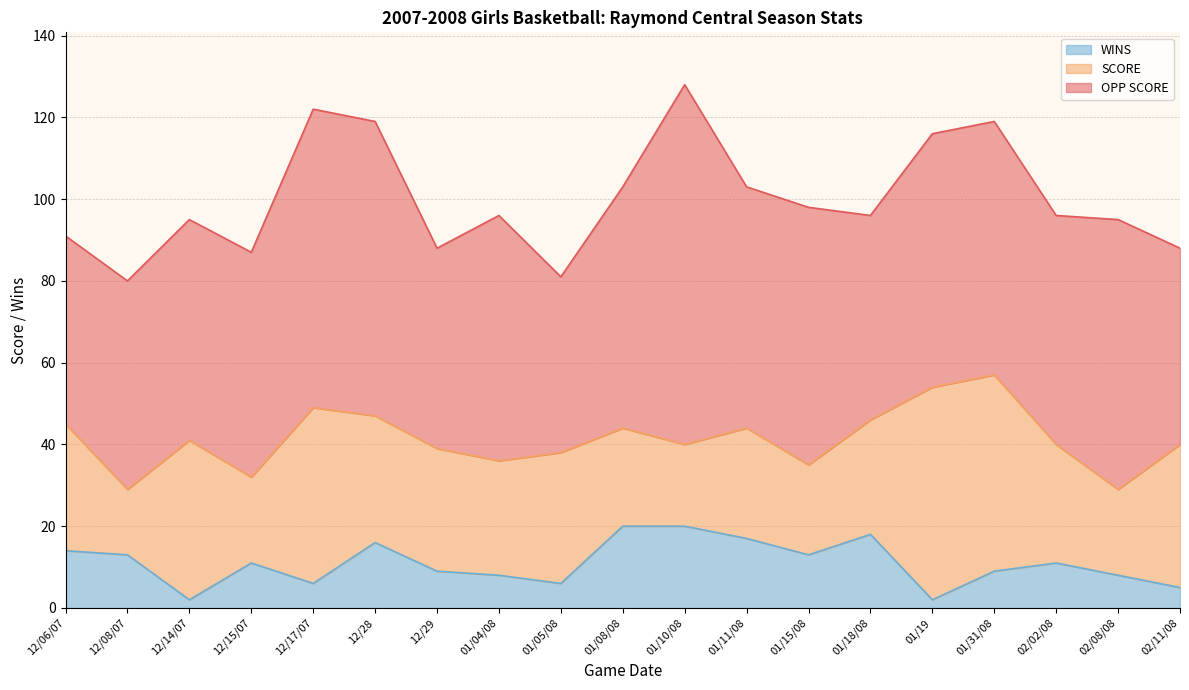

Between 12/06/07 and 12/28, which series saw the biggest shift?

OPP SCORE